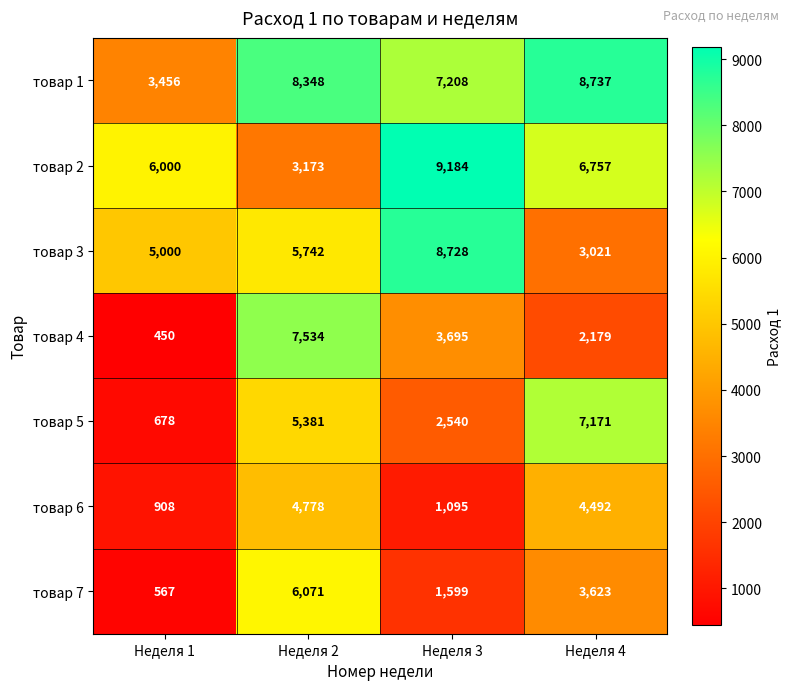

At which category does the chart reach its minimum across all series?

Неделя 1